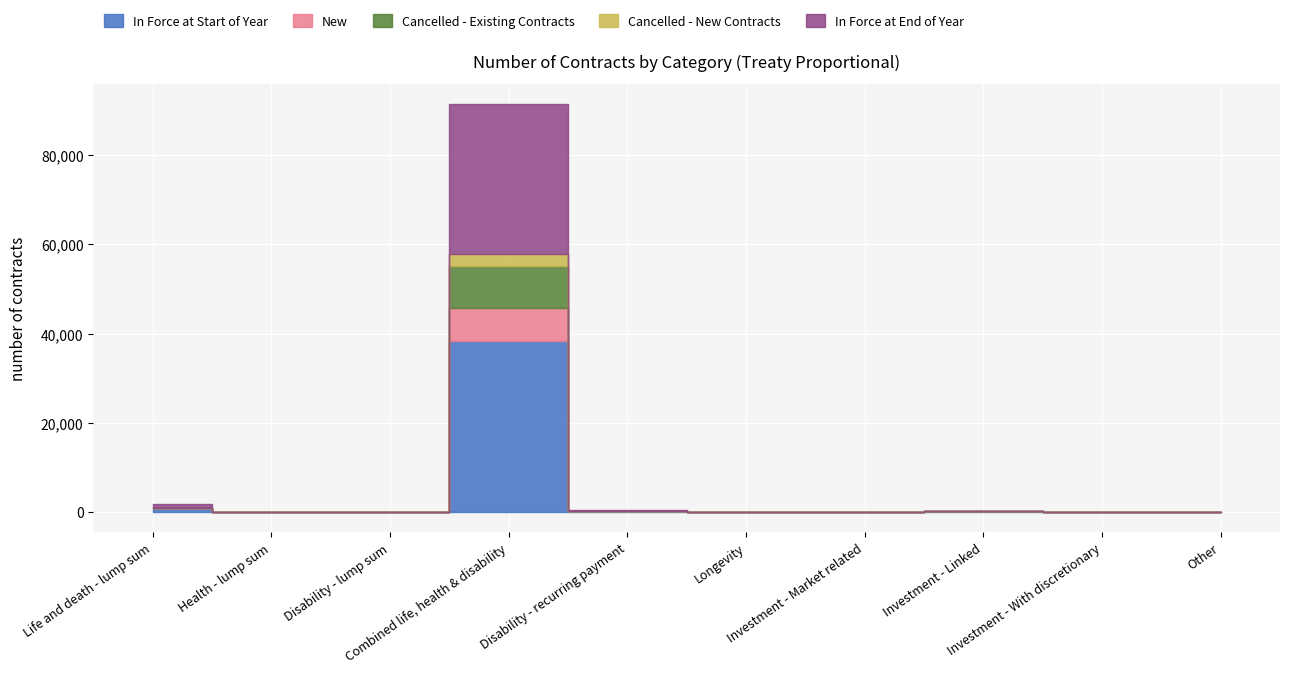

Which category has the highest value across all series?

Combined life, health & disability